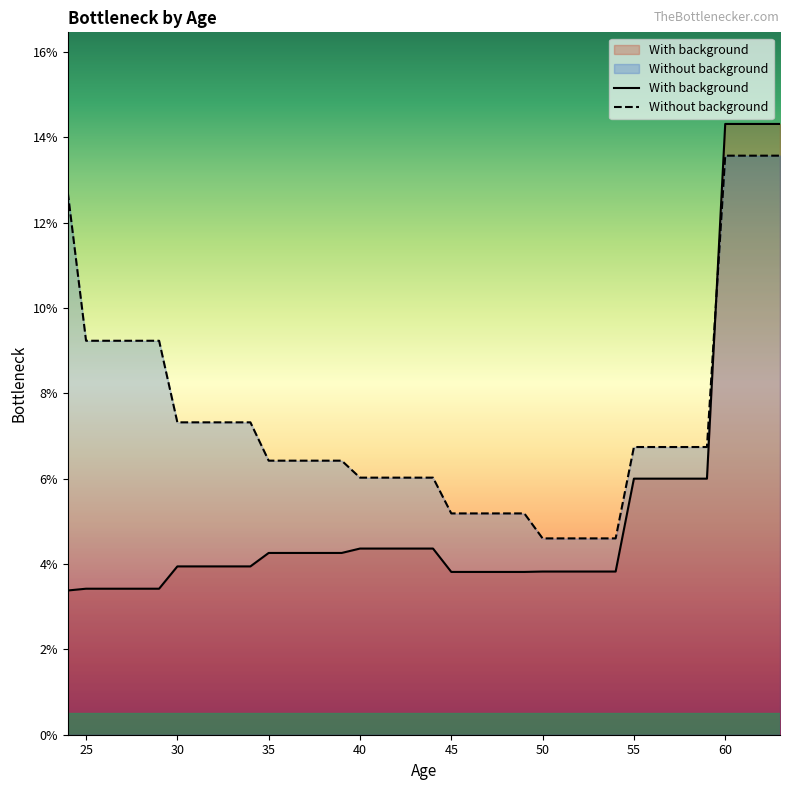

Is the value of With background at 11 greater than the value of Without background at 39?

No